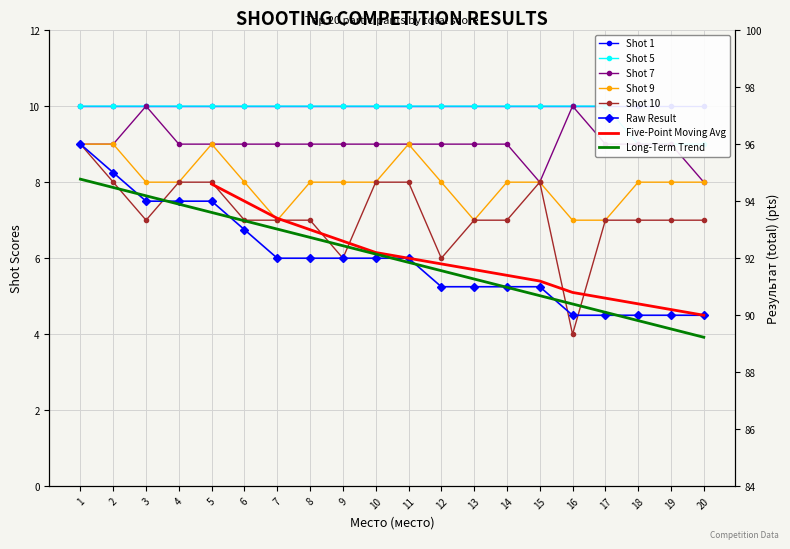

At which label is Shot 10 closest to 6?

9